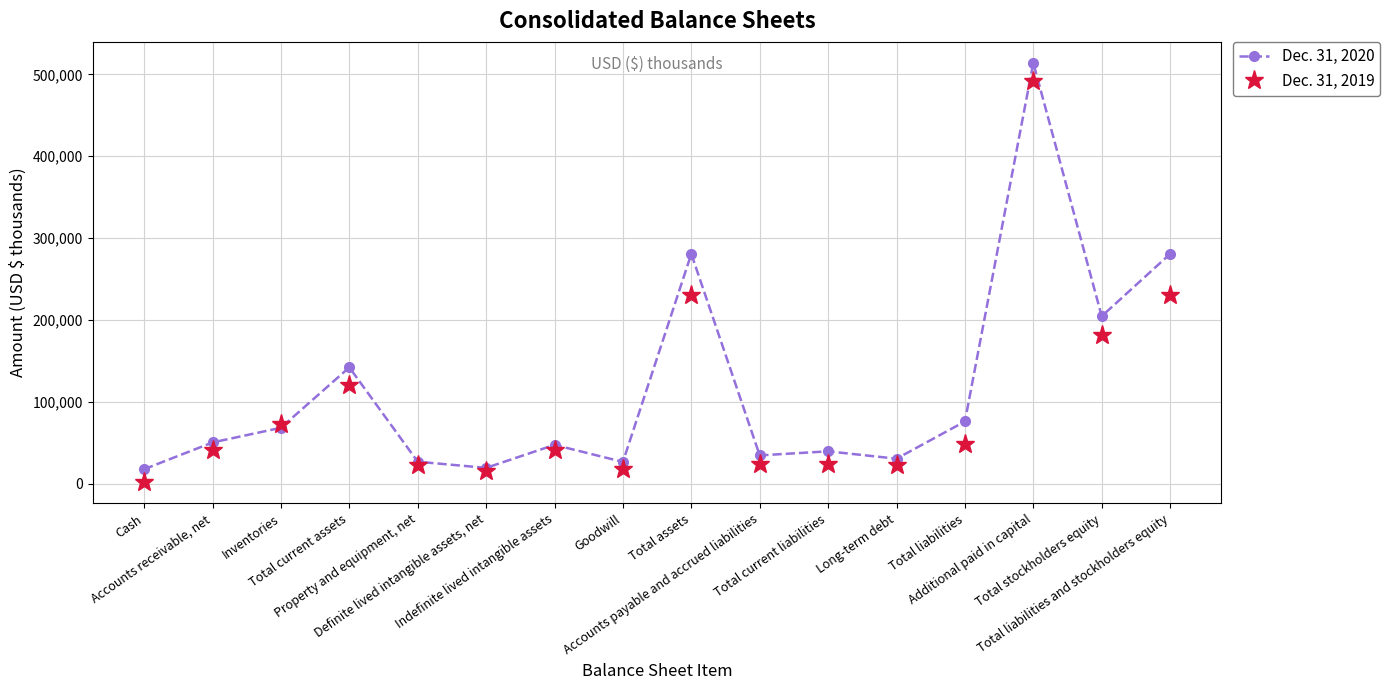

What is the greatest value displayed?

513979